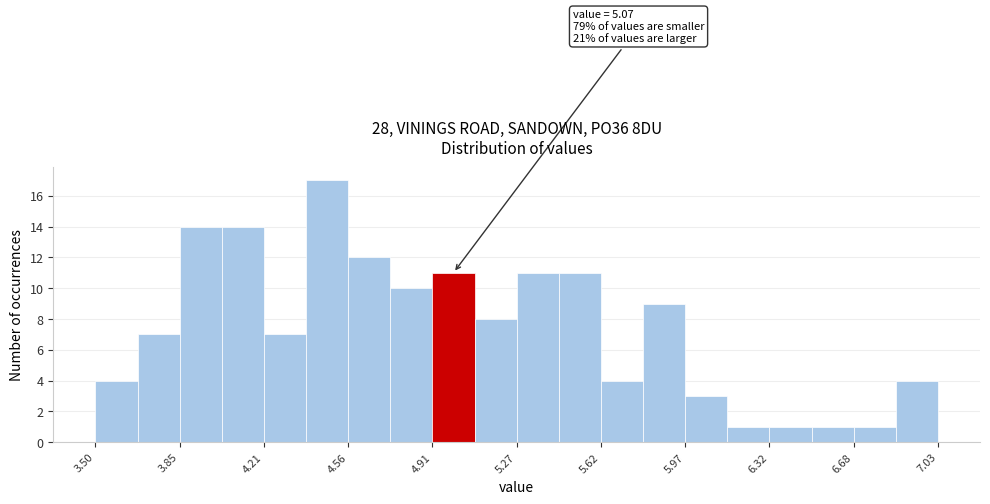

Read against the x-axis, roughly where is the centre of the tallest bar?

4.45